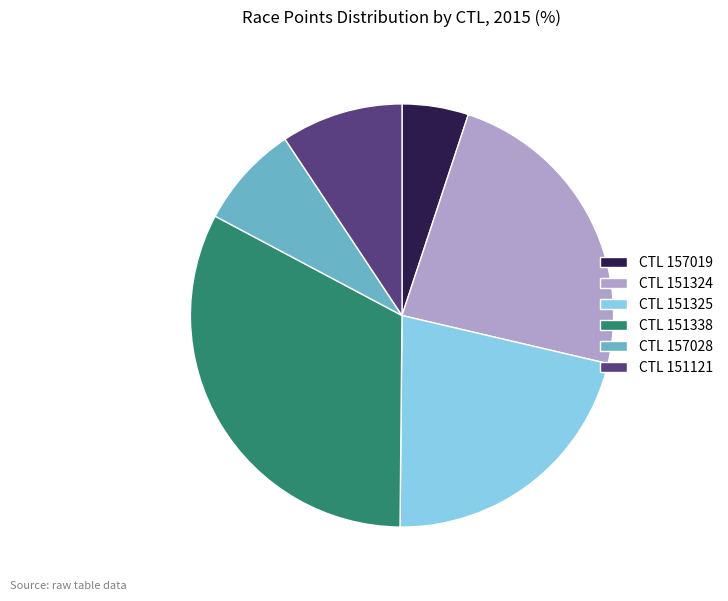

Combined, do CTL 151325 and CTL 151338 account for over 50%?

Yes